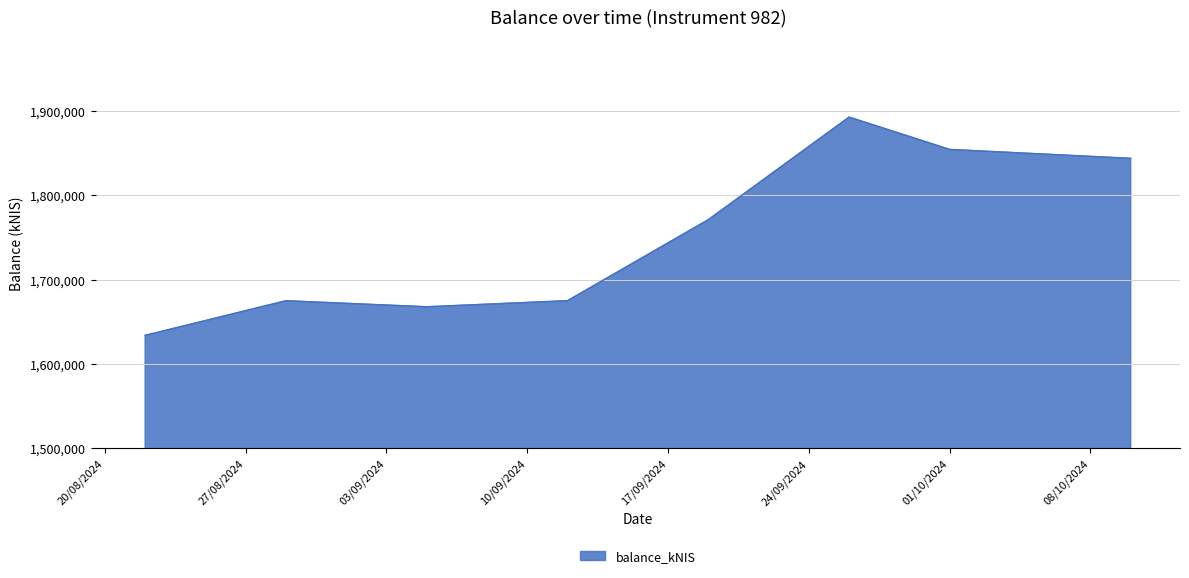

What is the difference between the maximum and second lowest values?

224928.9